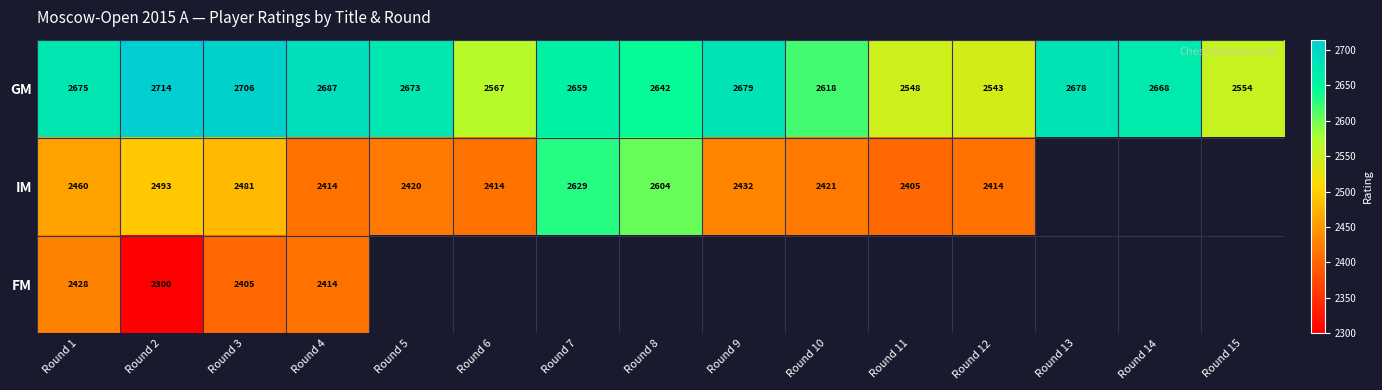

What is the sum of the GM values at Round 9 and Round 8?

5321